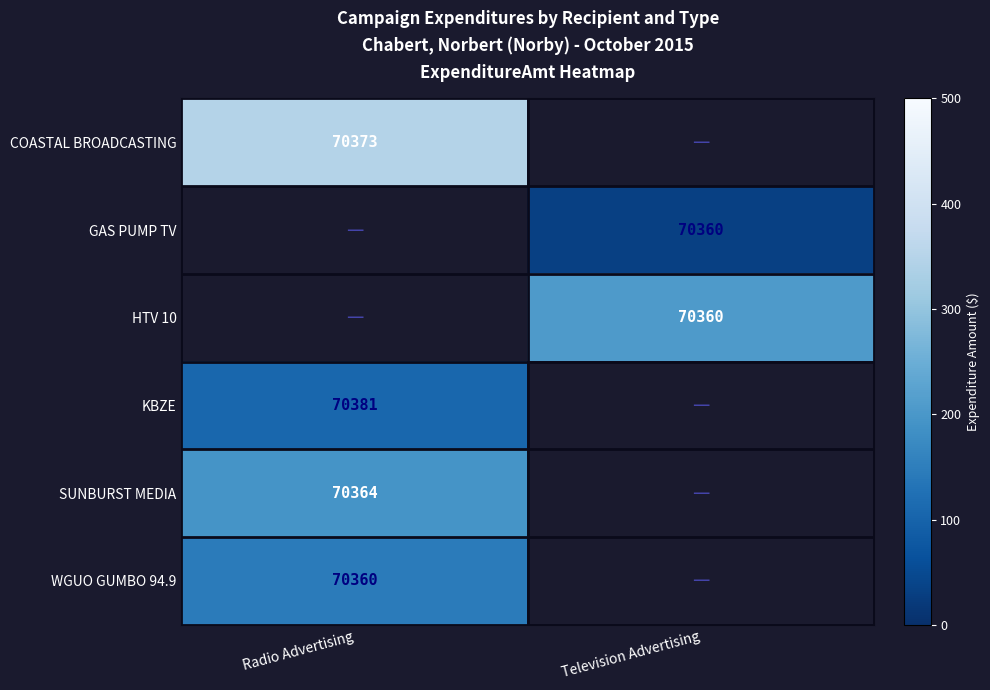

The GAS PUMP TV series shows 91536 at Television Advertising. True or false?

False